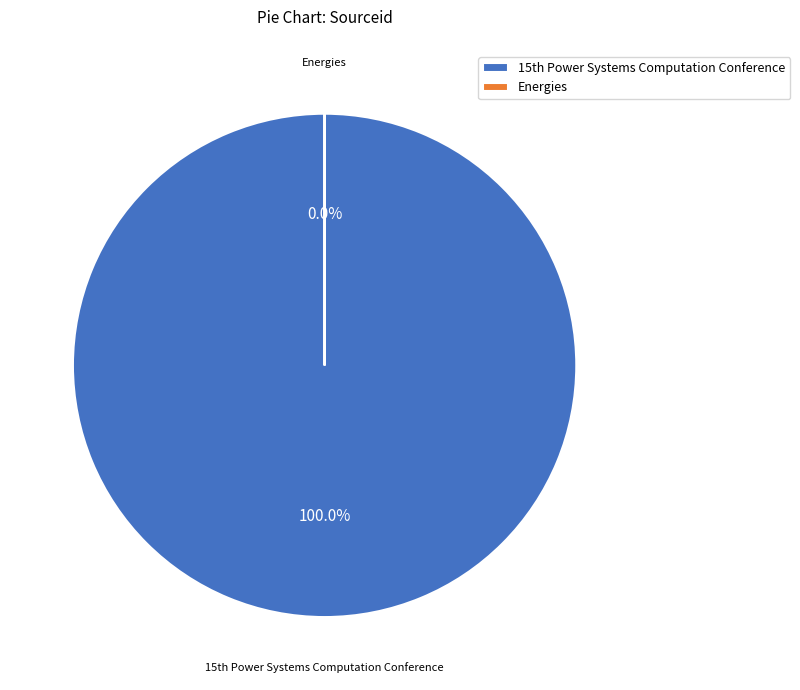

Does any single category account for the majority?

Yes